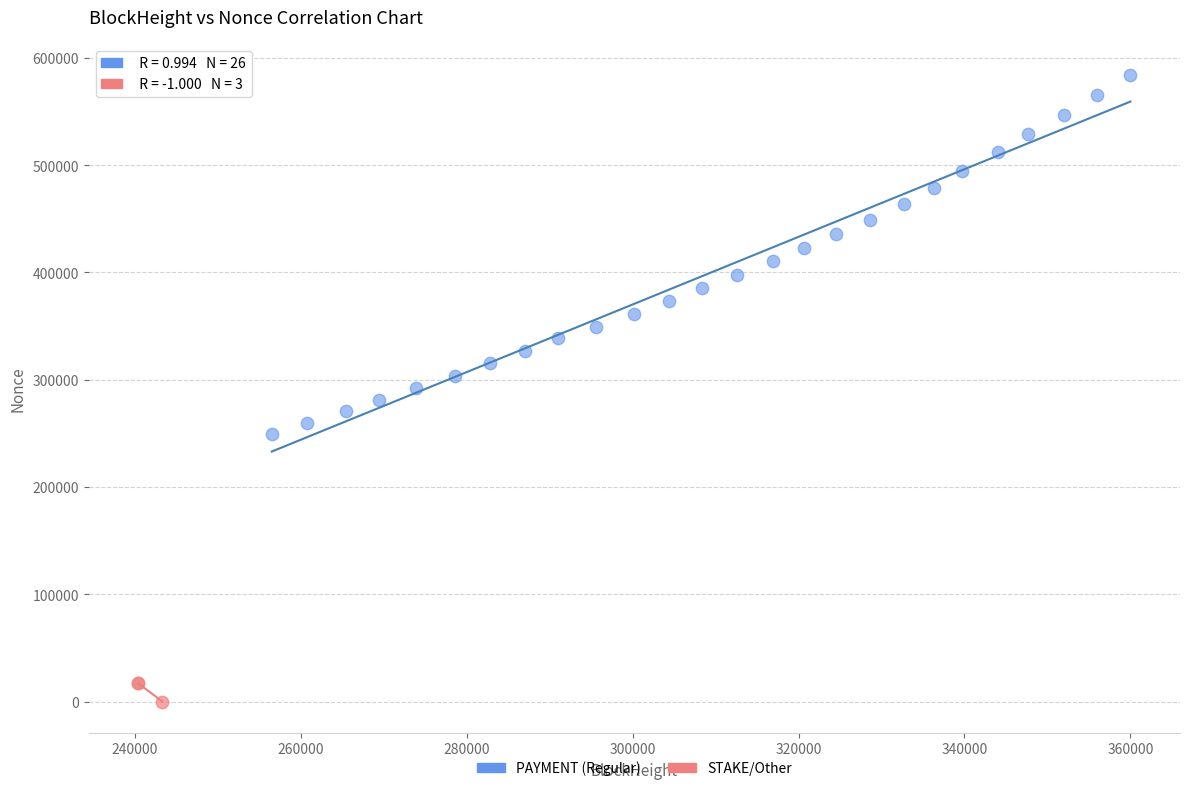

Which series contains the highest Y value?

PAYMENT (Regular)